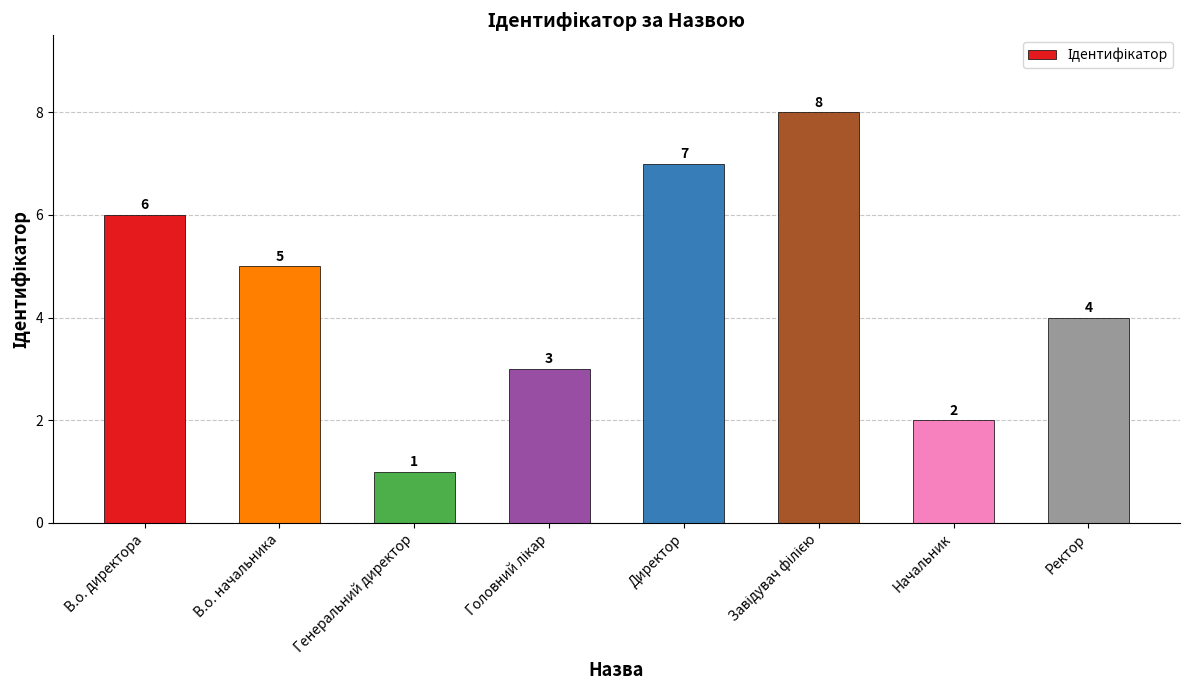

Does the chart contain stacked bars?

No